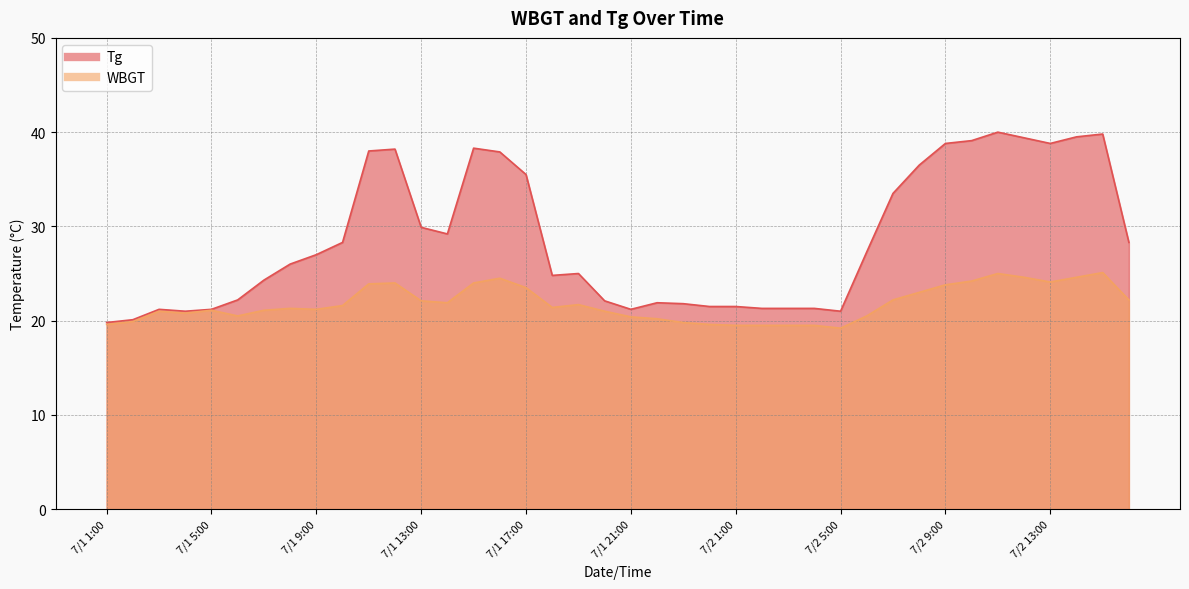

What is the spread (max minus min) of values at 7/1 3:00?

0.2